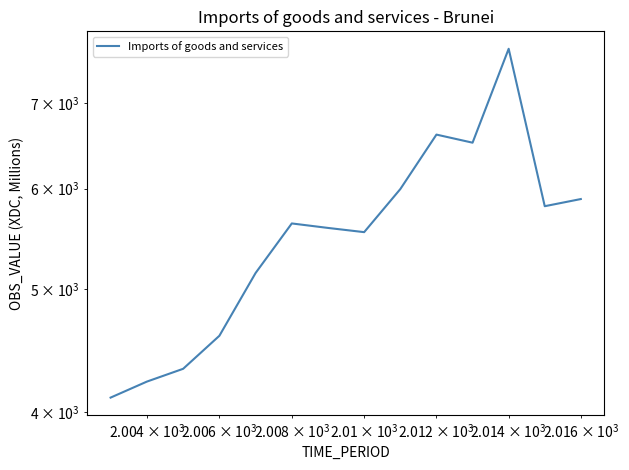

What is the greatest value displayed?

7728.4